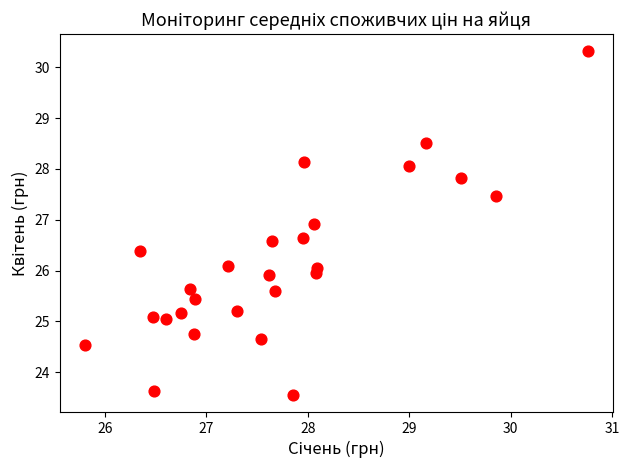

Count the number of points in this scatter plot.

26